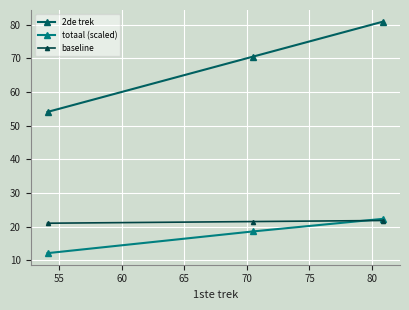

What is the difference between the maximum and minimum values in the totaal (scaled) series?

10.2